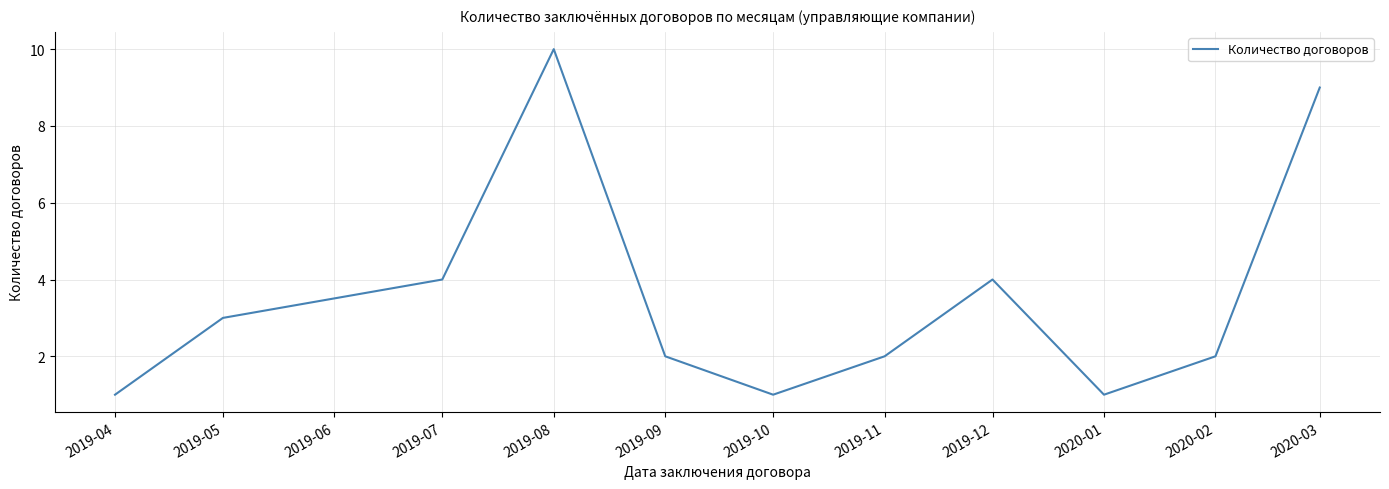

Between 2019-07 and 2019-09, which is larger?

2019-07